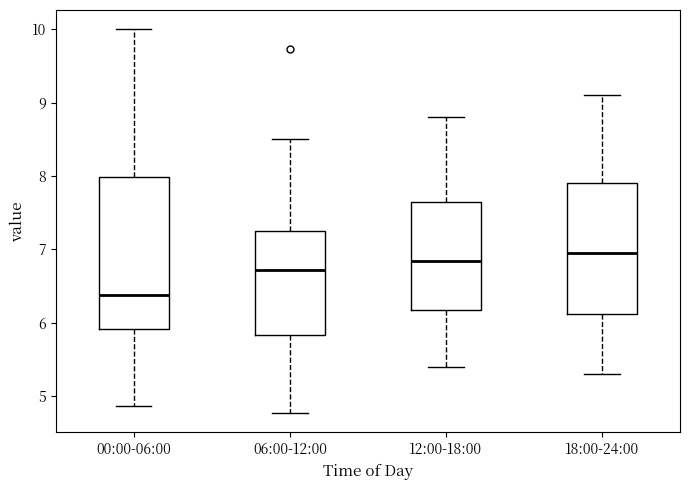

Reading left to right, transcribe this box plot: for each box, give where its median line is, the range the box spans, and where its two whiskers end, as read against the y-axis. The values are not printed on the chart, so give them approximately, as read against the axis.

00:00-06:00: median 6.4, box 5.9 to 8.0, whiskers 4.9 to 10.0
06:00-12:00: median 6.7, box 5.8 to 7.2, whiskers 4.8 to 8.5
12:00-18:00: median 6.9, box 6.2 to 7.7, whiskers 5.4 to 8.8
18:00-24:00: median 7.0, box 6.1 to 7.9, whiskers 5.3 to 9.1